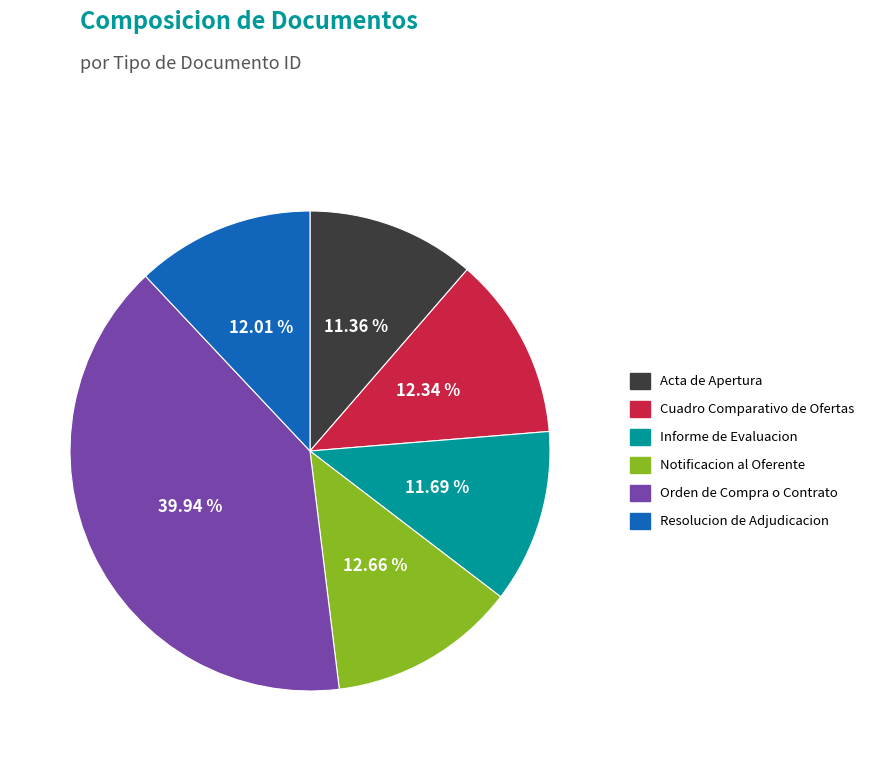

Count the number of slices in the pie.

6